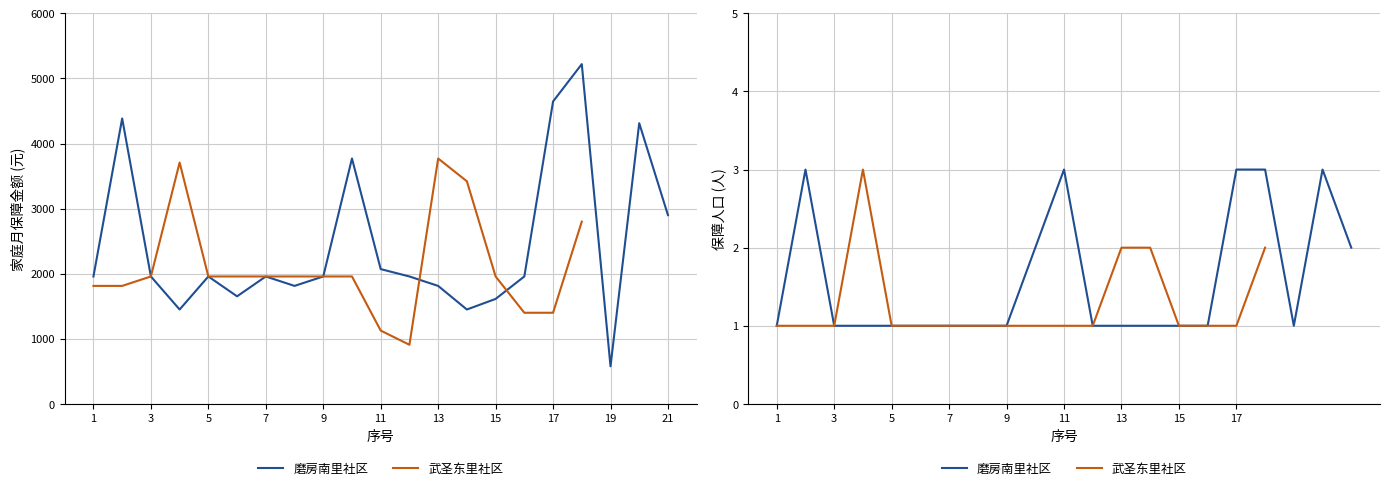

What is the approximate value of 保障人口 at 5?

1.0